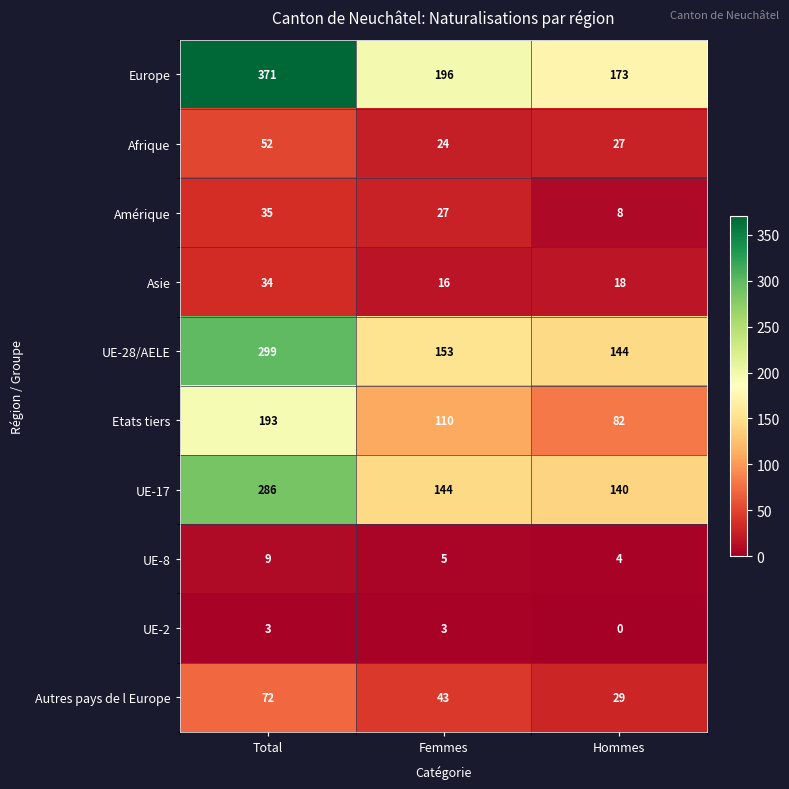

At which category does the chart reach its minimum across all series?

Hommes